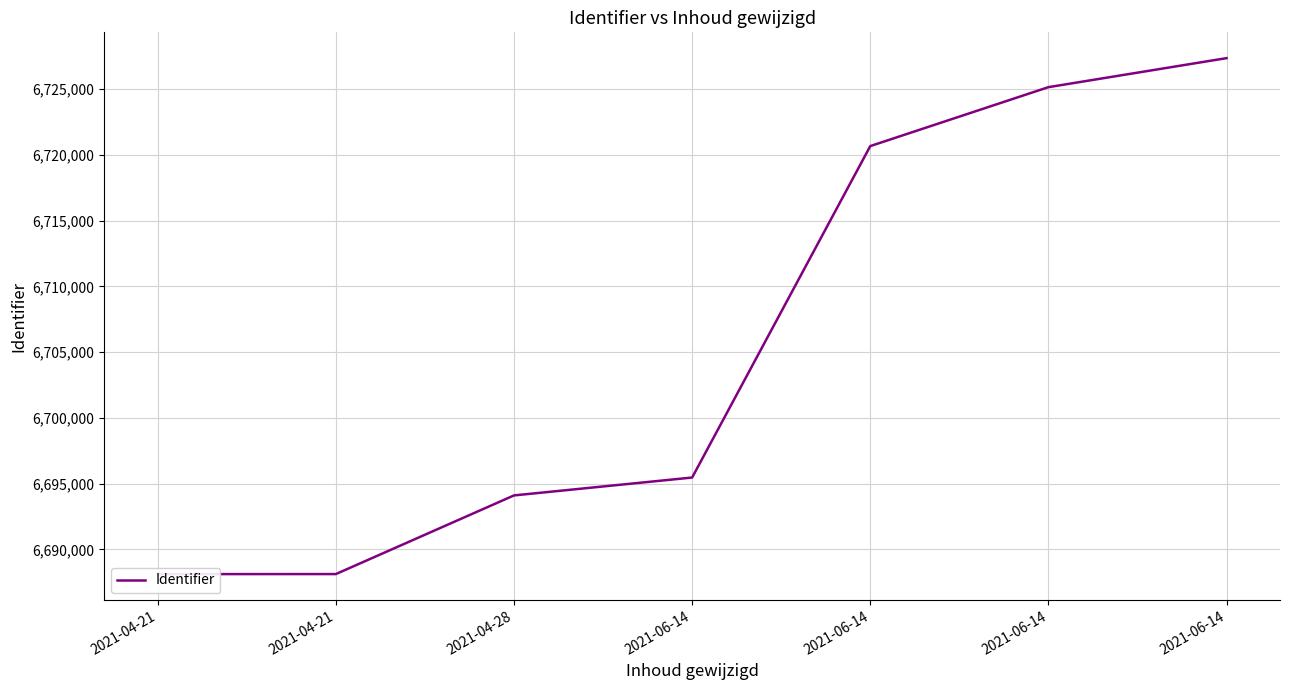

Does the chart display data point markers on the line(s)?

No